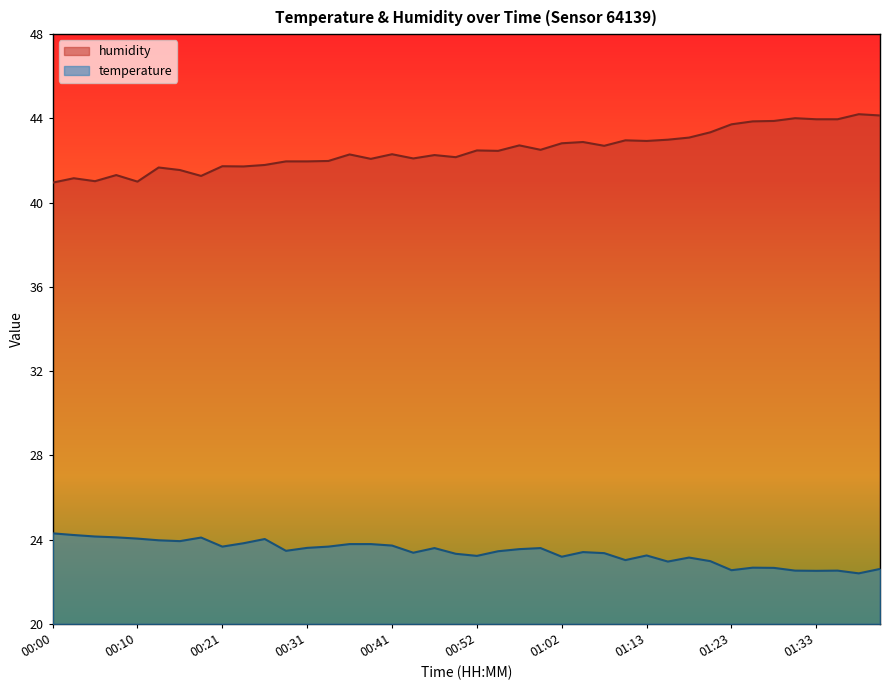

What is the difference between the maximum and second lowest values in the humidity series?

3.2